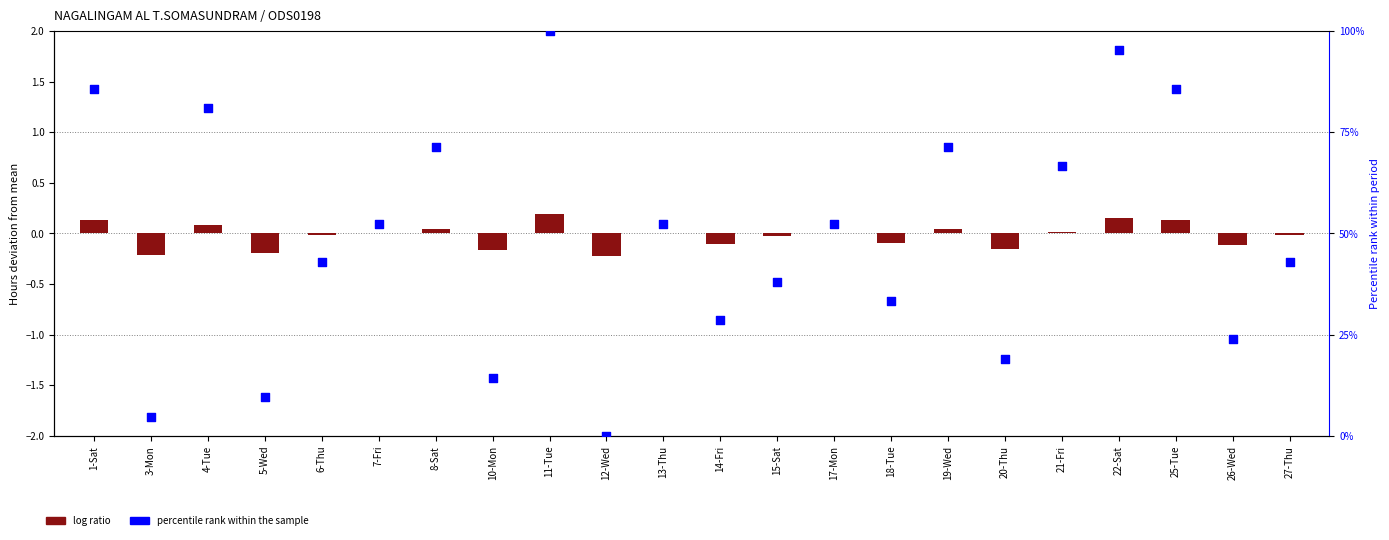

At how many categories does at least one series exceed 38?

14